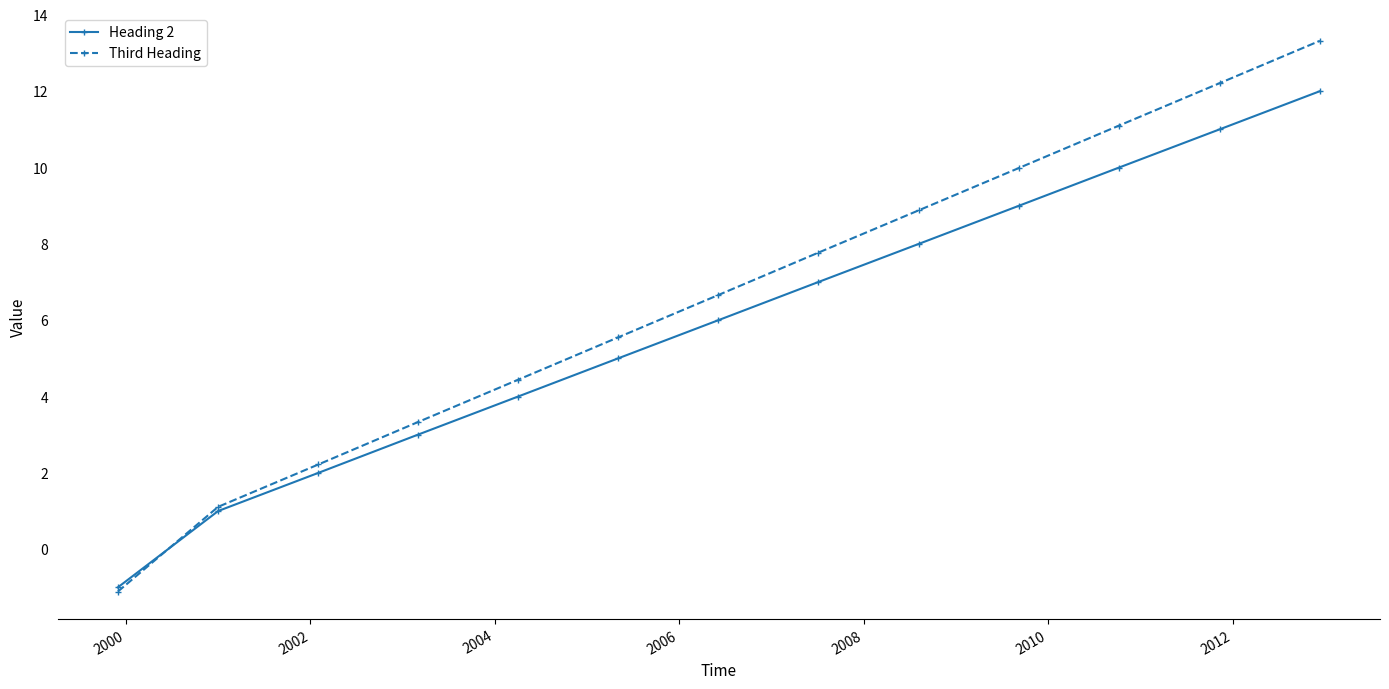

What is the difference between the maximum and second lowest values in the Third Heading series?

12.2